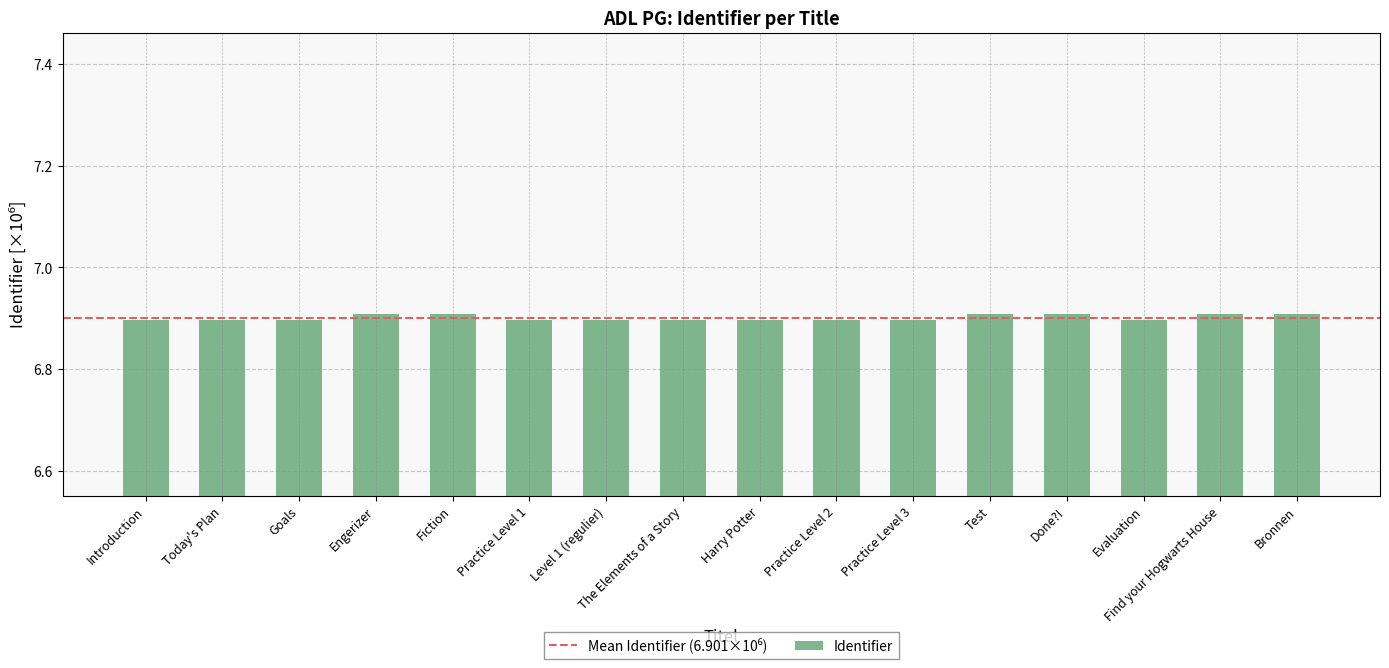

Approximately how many times larger is the value at Test compared to Practice Level 2?

1.0